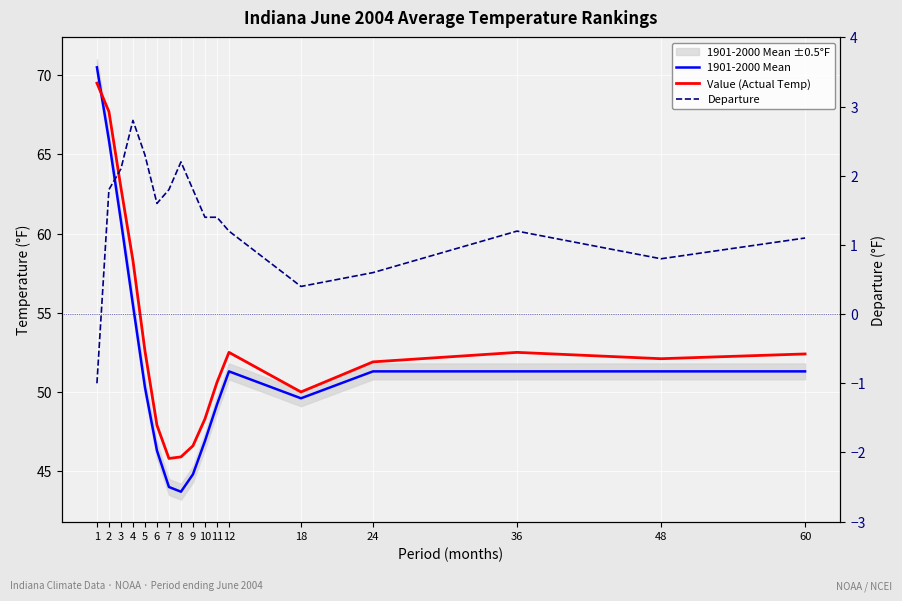

Reading left to right, extract all data points from this chart.

1901-2000 Mean: 1=70.5	2=65.9	3=60.8	4=55.5	5=50.3	6=46.3	7=44.0	8=43.7	9=44.8	10=46.9	11=49.2	12=51.3	18=49.6	24=51.3	36=51.3	48=51.3	60=51.3
Value (Actual Temp): 1=69.5	2=67.7	3=62.9	4=58.3	5=52.6	6=47.9	7=45.8	8=45.9	9=46.6	10=48.3	11=50.6	12=52.5	18=50.0	24=51.9	36=52.5	48=52.1	60=52.4
Departure: 1=-1.0	2=1.8	3=2.1	4=2.8	5=2.3	6=1.6	7=1.8	8=2.2	9=1.8	10=1.4	11=1.4	12=1.2	18=0.4	24=0.6	36=1.2	48=0.8	60=1.1